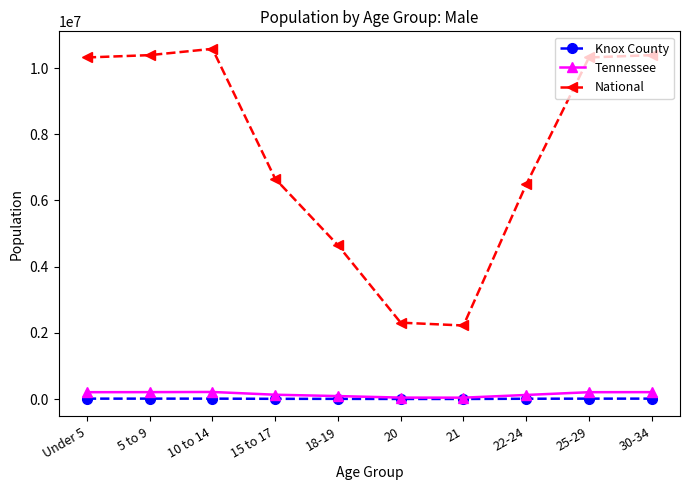

What is the difference between the maximum and minimum values in the National series?

8356664